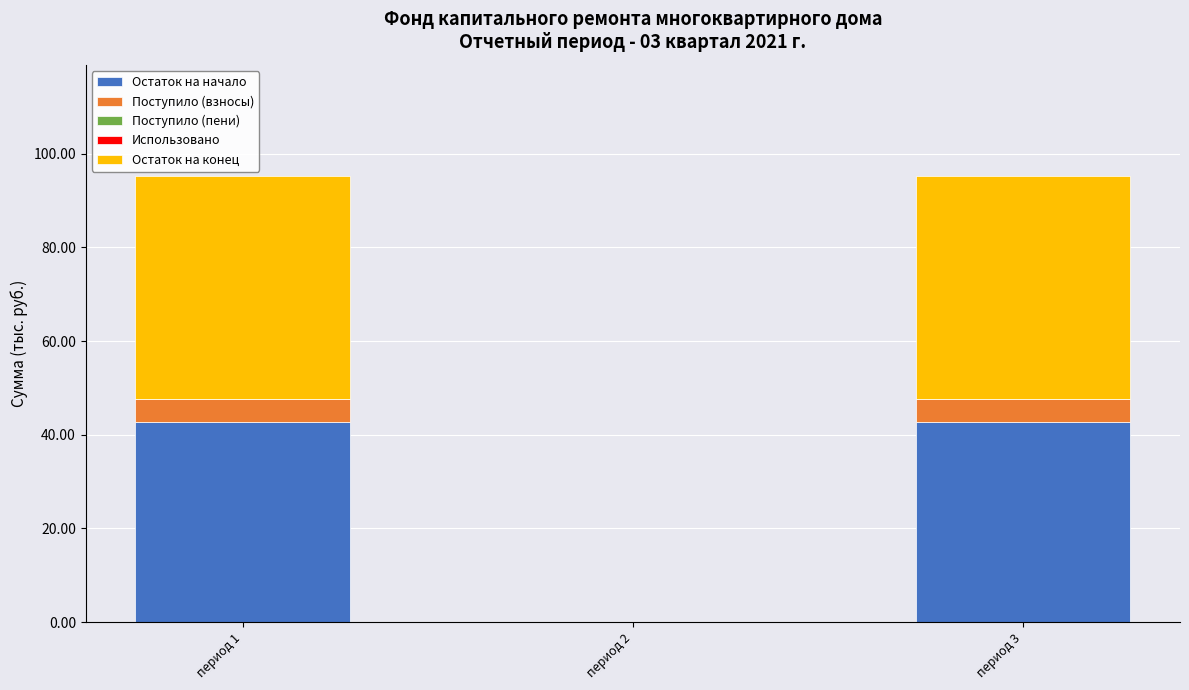

What is the total value across all series at период 1?

95.1